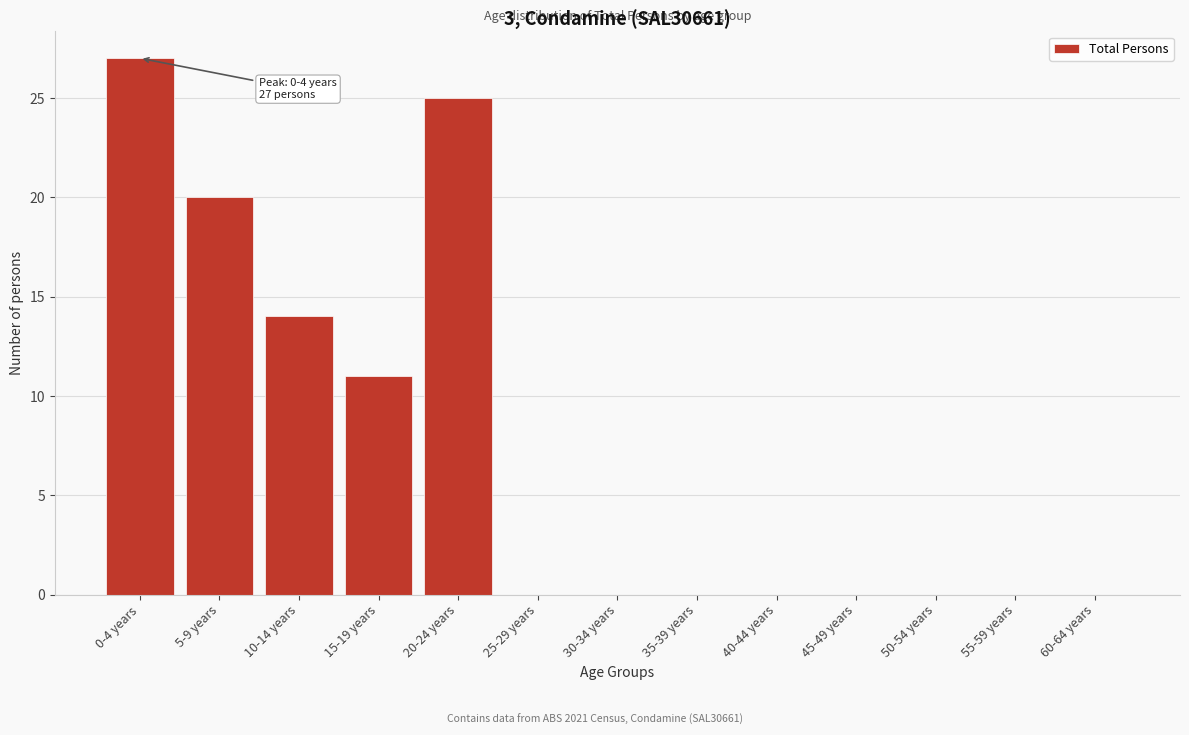

Reading right to left, list all the values displayed in this chart.

60-64 years=0	55-59 years=0	50-54 years=0	45-49 years=0	40-44 years=0	35-39 years=0	30-34 years=0	25-29 years=0	20-24 years=25	15-19 years=11	10-14 years=14	5-9 years=20	0-4 years=27